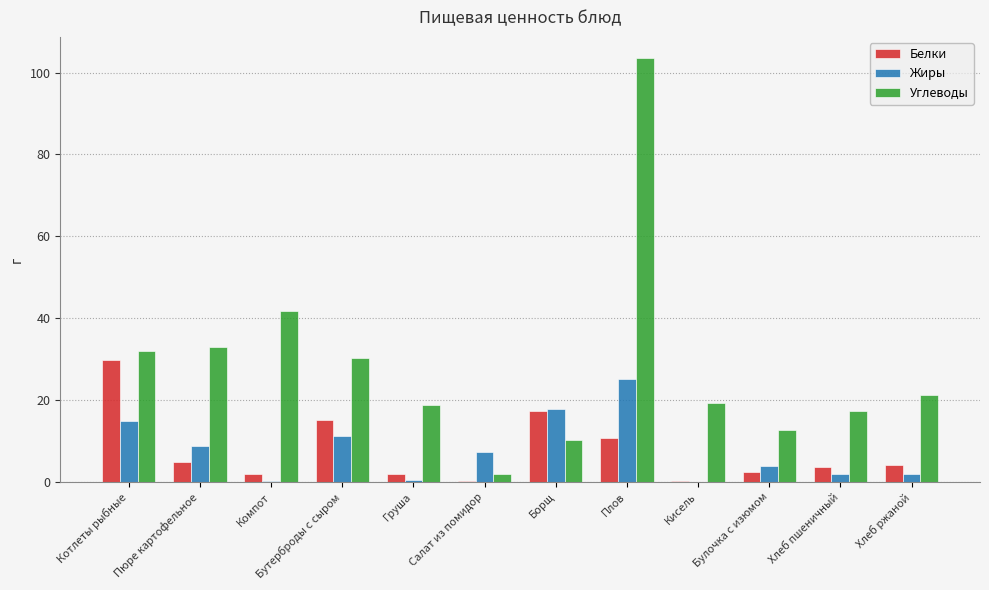

At which category is the sum across all series the highest?

Плов